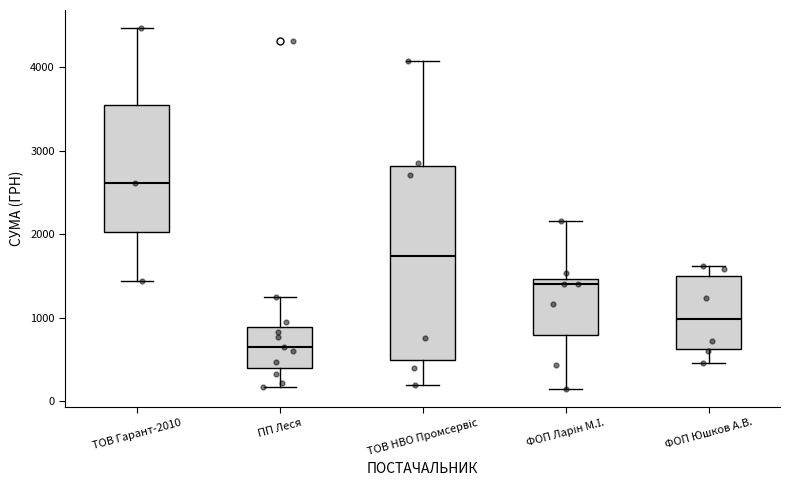

Which box is the tallest, from its lower edge to its upper edge?

ТОВ НВО Промсервіс